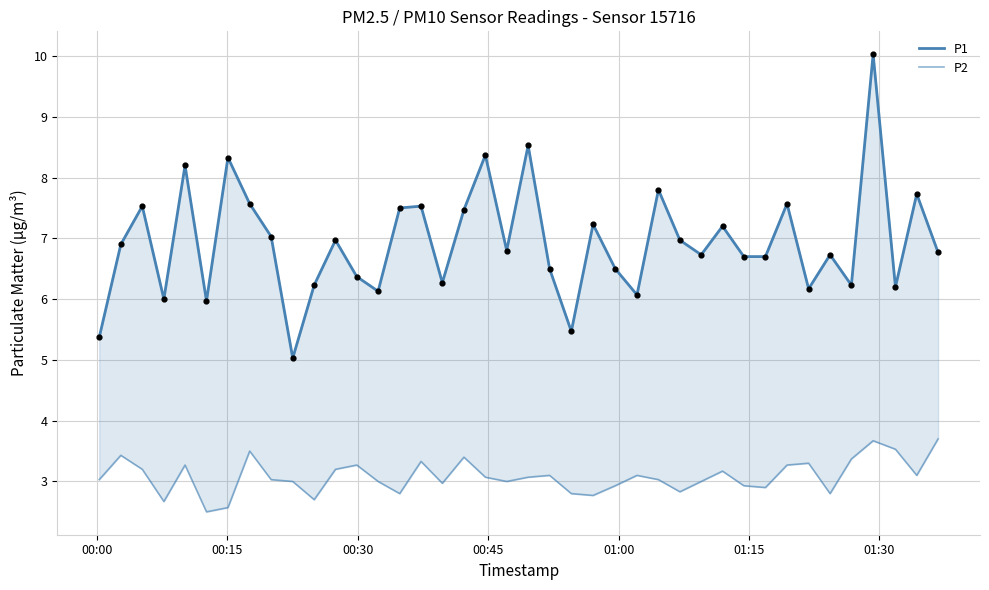

At how many categories does at least one series exceed 9?

1